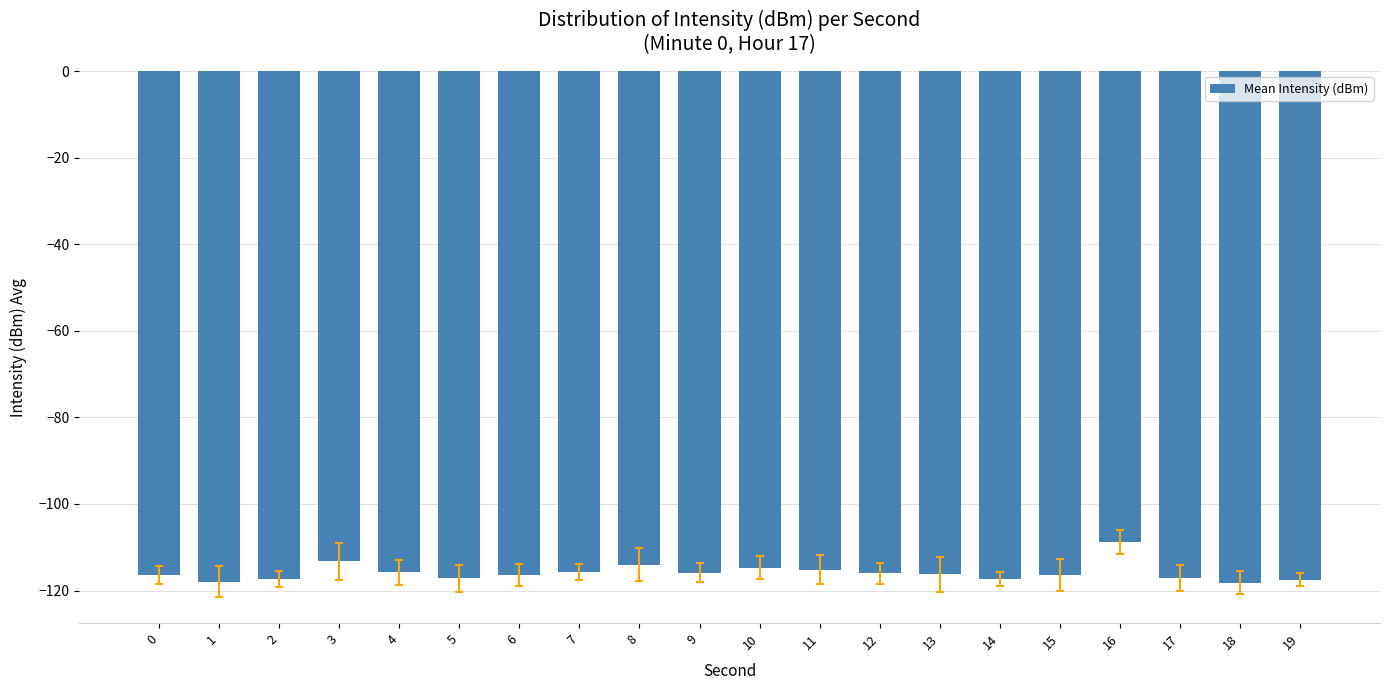

What is the maximum value shown in the chart?

-108.8